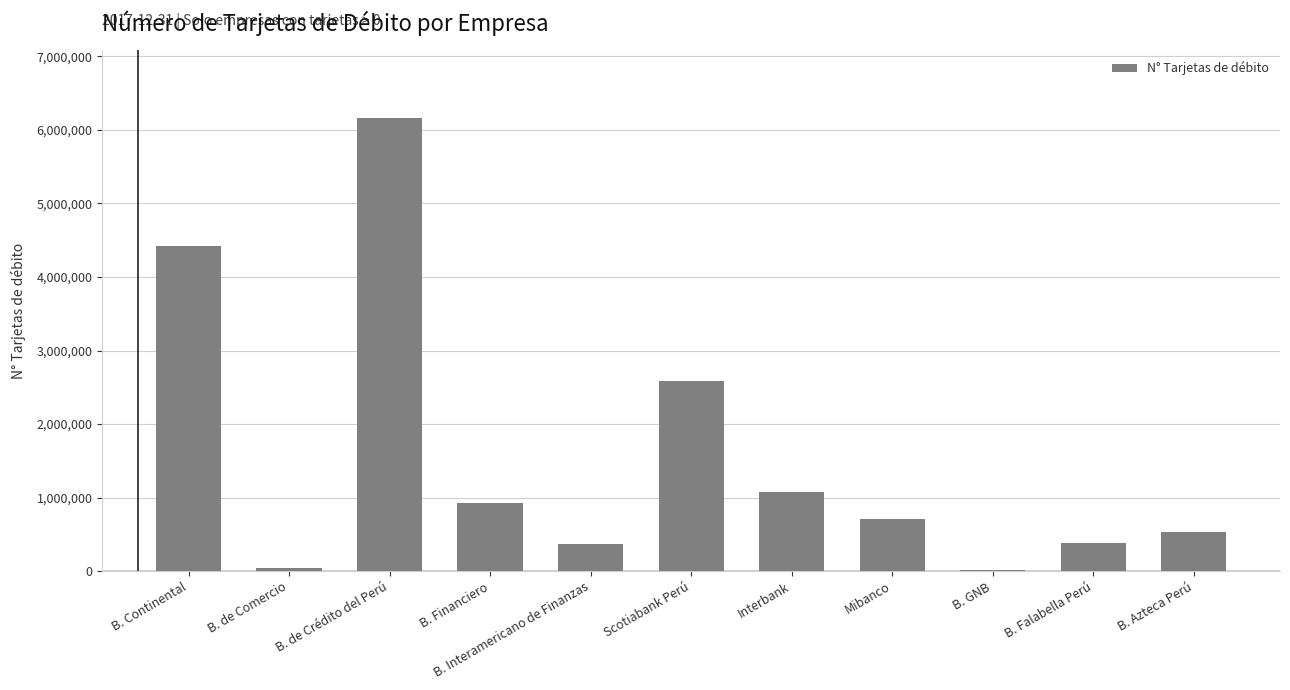

The chart shows a value of 4425308 at B. Continental. True or false?

True